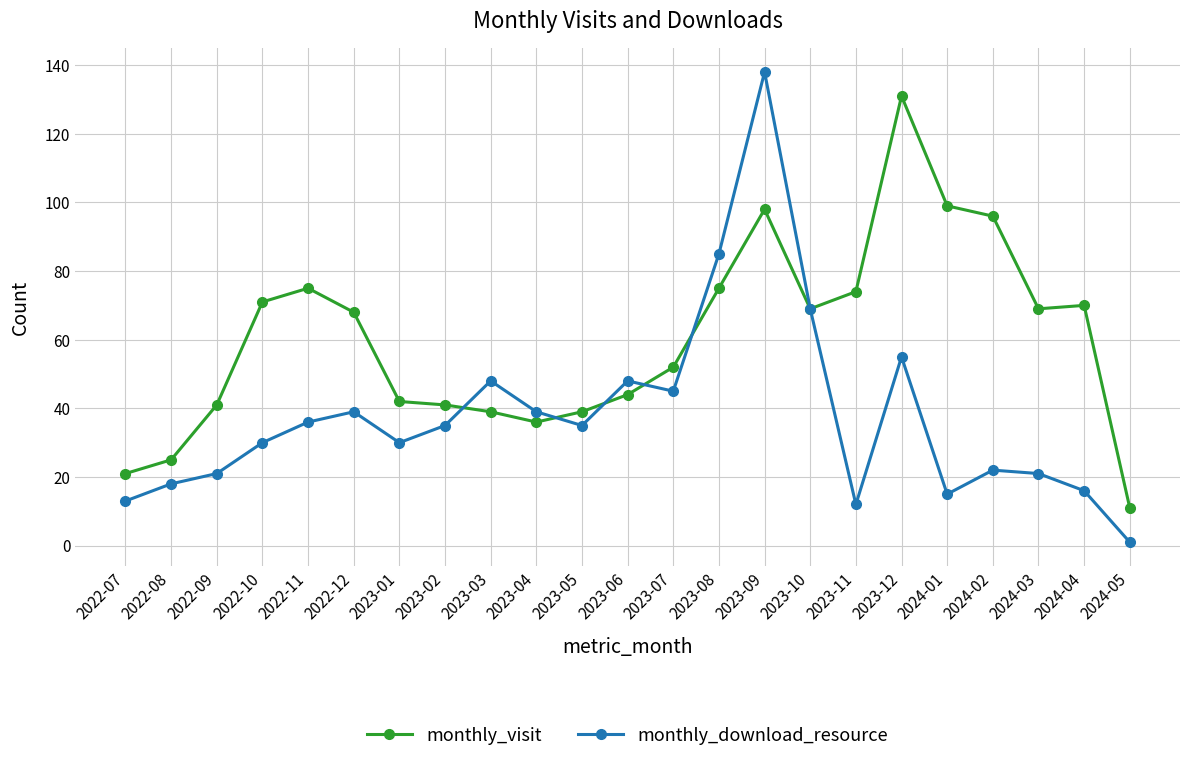

Where do monthly_visit and monthly_download_resource first cross each other?

2023-02 and 2023-03